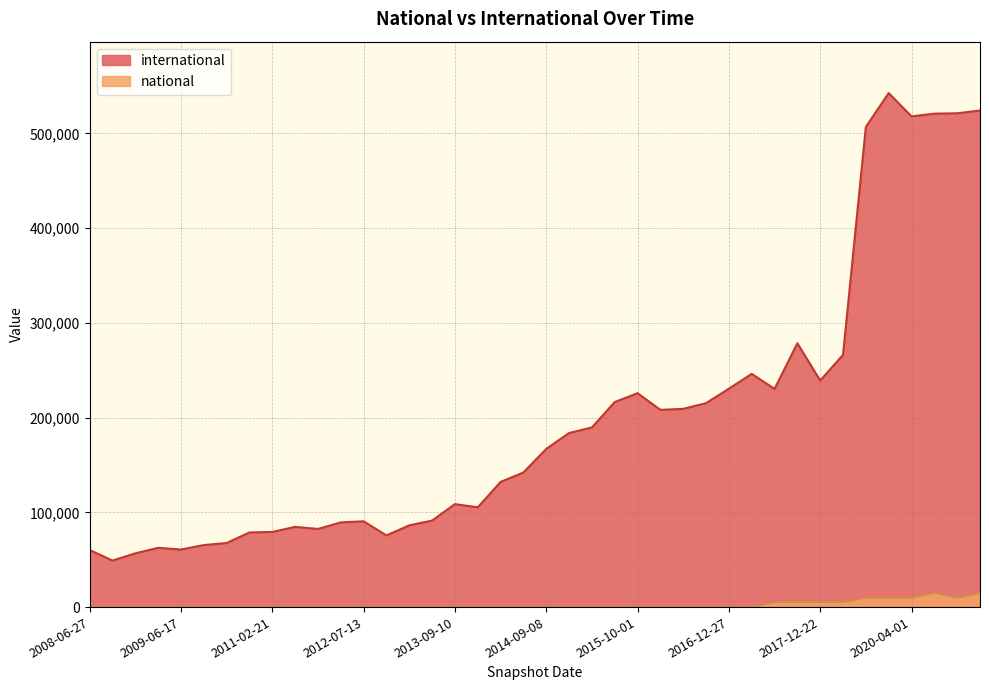

What are all the series names shown in the legend?

international, national